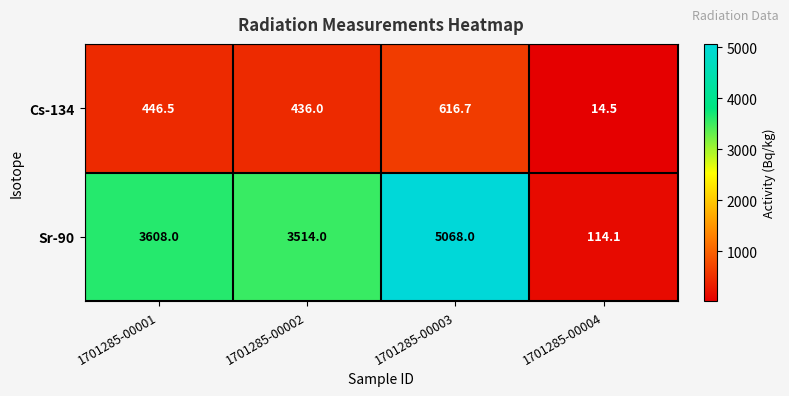

At how many categories does at least one series exceed 4331?

1